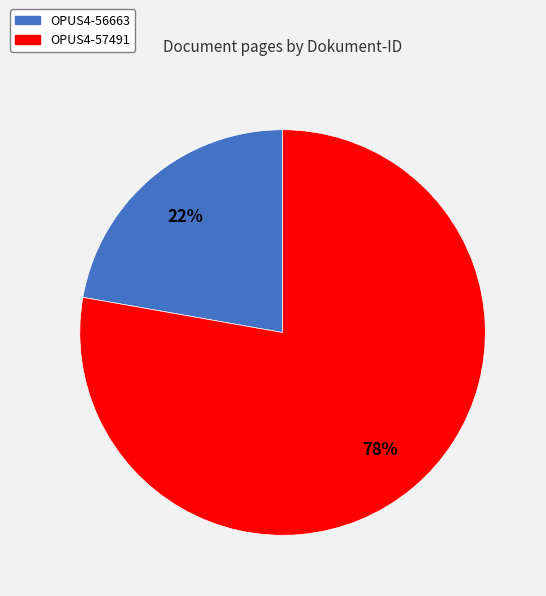

What is the largest slice in the pie chart?

OPUS4-57491